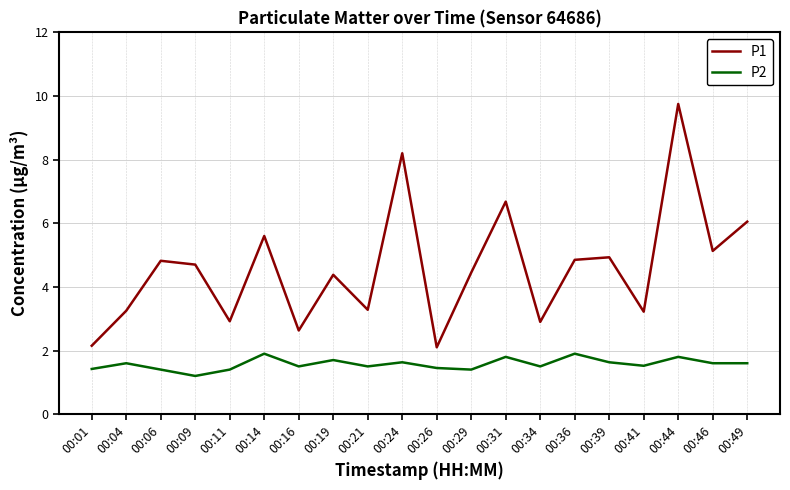

What are all the series names shown in the legend?

P1, P2